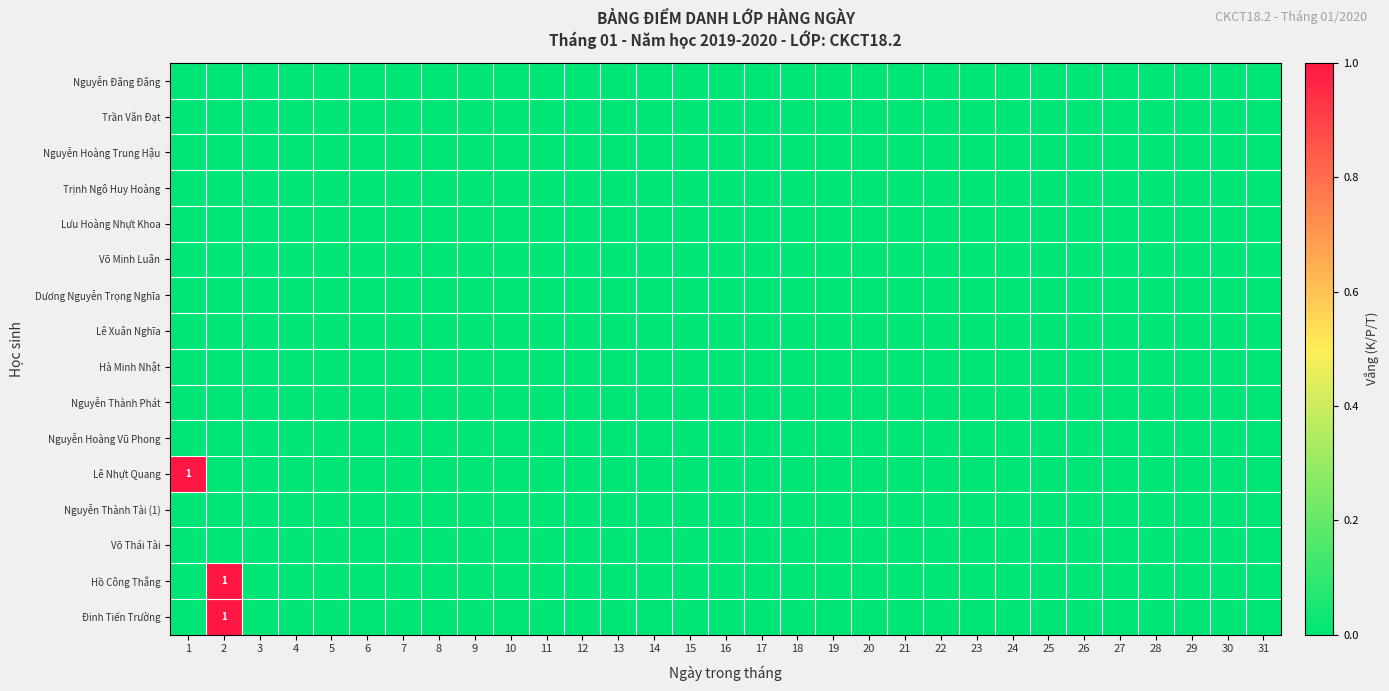

Where is Lê Xuân Nghĩa nearest to the value 0?

1